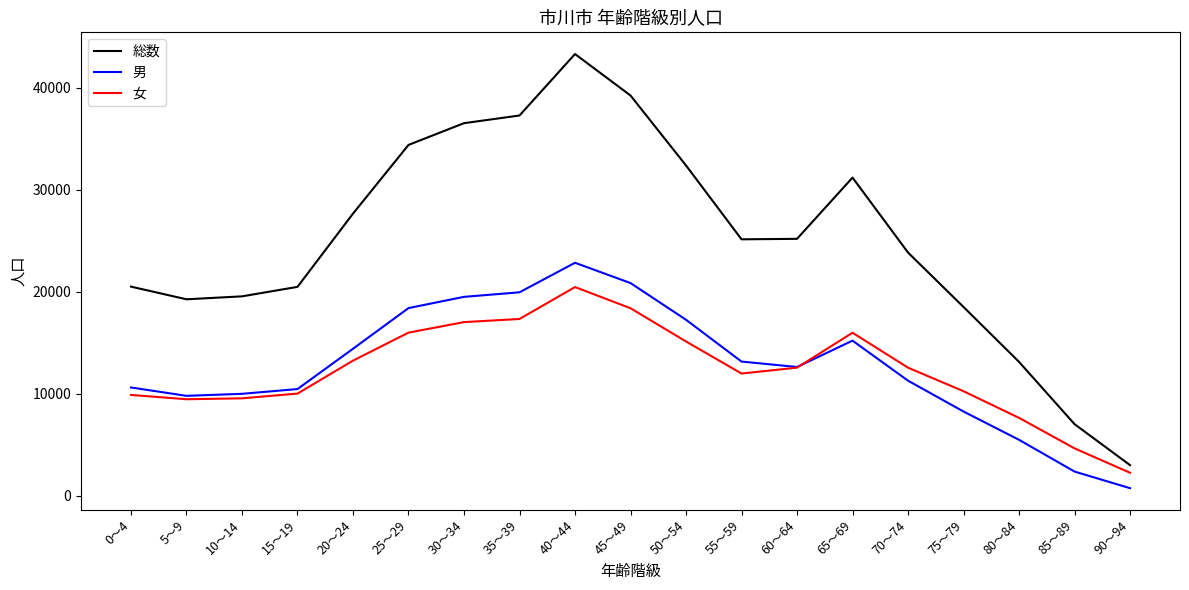

Is this an area chart (filled region under the line)?

No